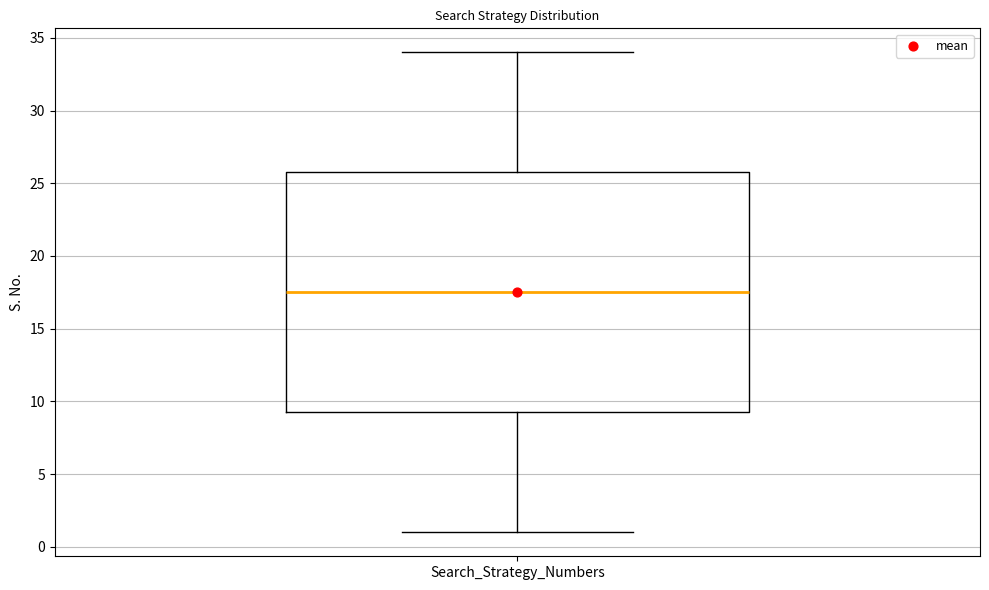

Transcribe this box plot: give where the median line is, the range the box spans, and where the two whiskers end, as read against the y-axis. The values are not printed on the chart, so give them approximately, as read against the axis.

median 17.5, box 9.5 to 26.0, whiskers 1.0 to 34.0